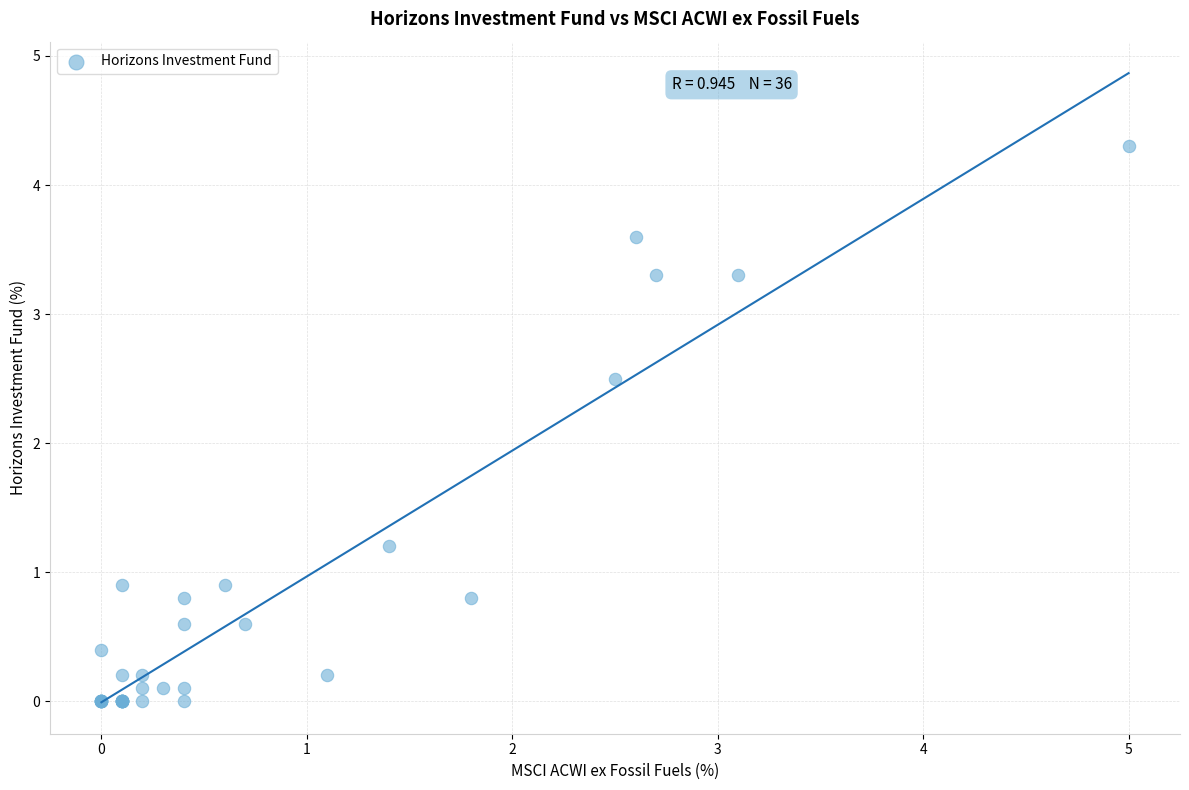

What Y value in the scatter plot is closest to 2?

2.5